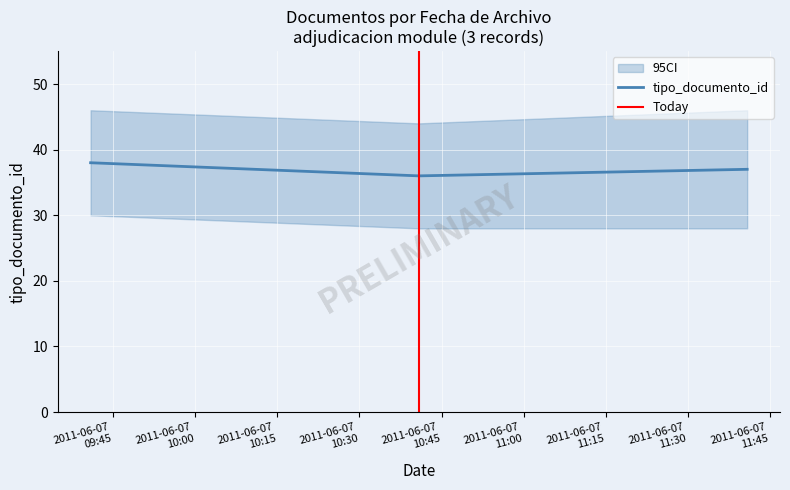

Approximately how many times larger is the value at 2011-06-07 10:40:52 compared to 2011-06-07 10:40:52?

1.0